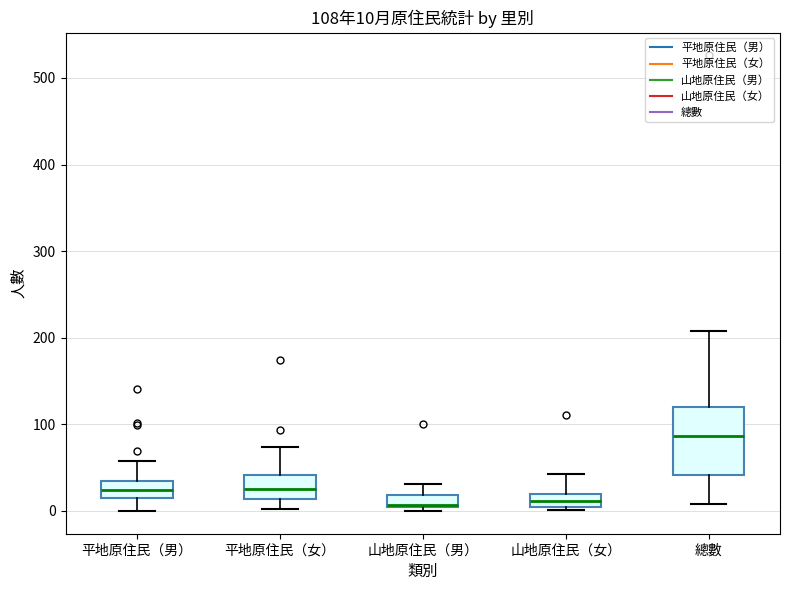

Which box's median line is the highest?

總數